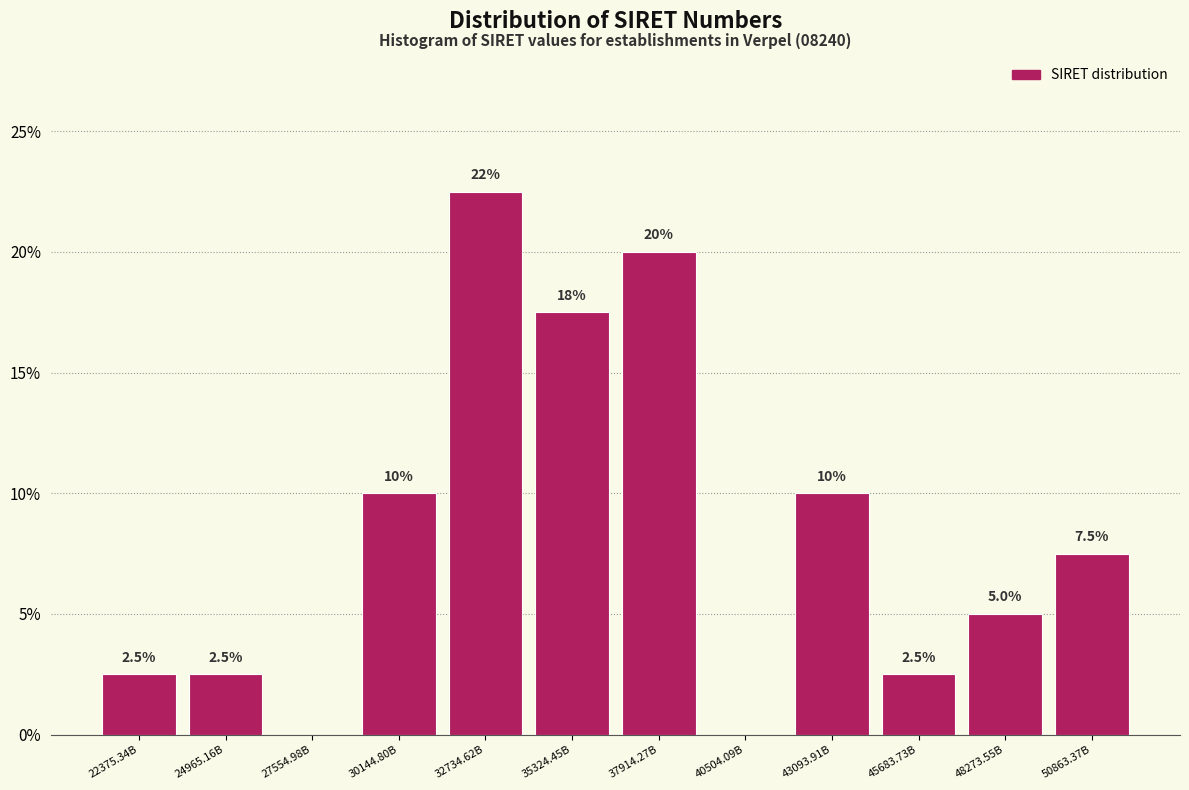

Reading right to left, what are all the values shown in this chart?

50863.37B=7.5	48273.55B=5.0	45683.73B=2.5	43093.91B=10.0	40504.09B=0.0	37914.27B=20.0	35324.45B=17.5	32734.62B=22.5	30144.80B=10.0	27554.98B=0.0	24965.16B=2.5	22375.34B=2.5